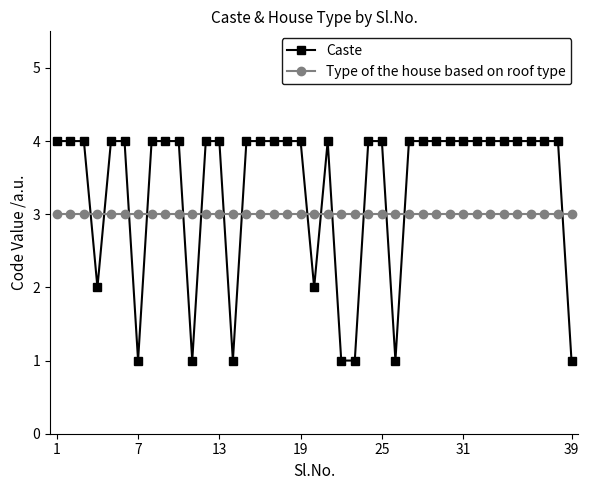

After their last crossing, which series has the higher values: Caste or Type of the house based on roof type?

Type of the house based on roof type